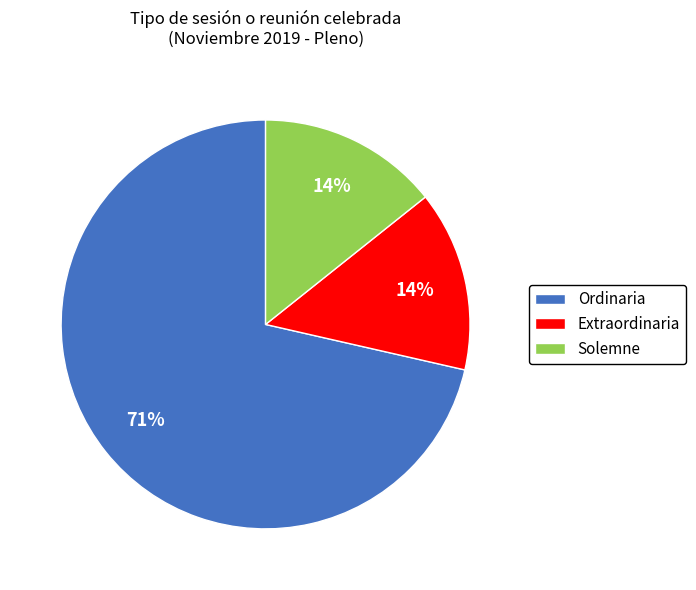

The Extraordinaria slice represents 23% of the pie. True or false?

False